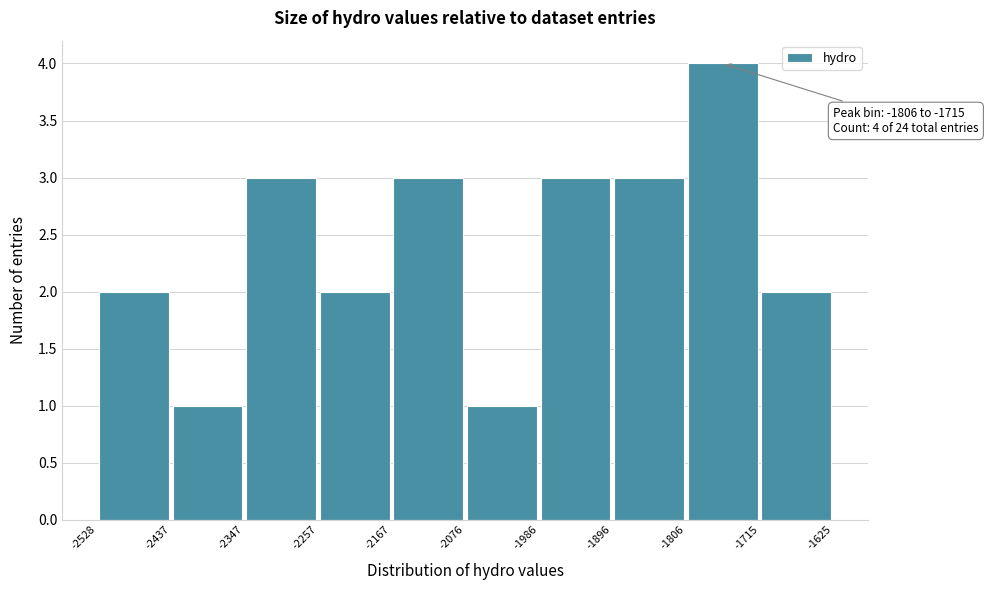

Which range on the x-axis has the tallest bar?

-1806 to -1715